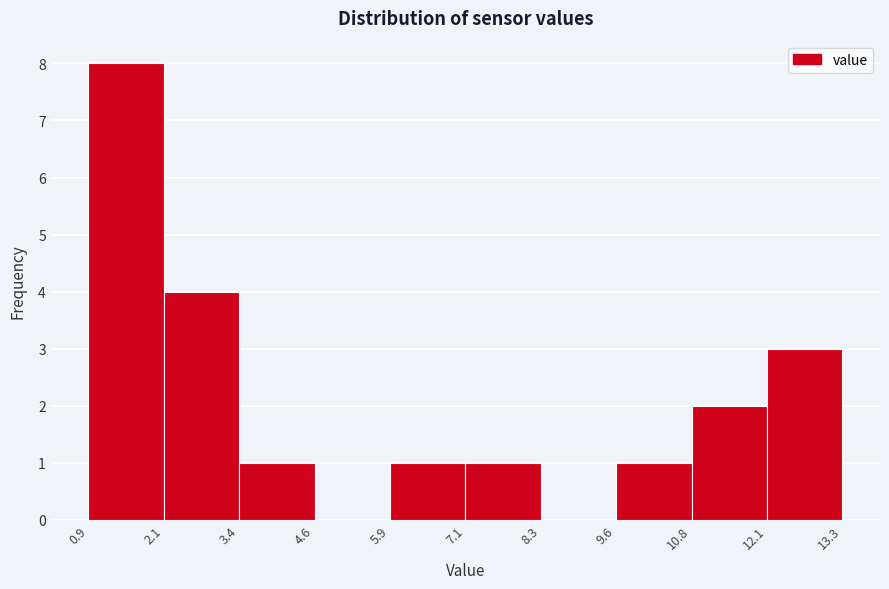

Reading left to right, transcribe this chart: for each bar, give the range it covers on the x-axis and its height. The values are not printed on the chart, so give them approximately, as read against the axis.

0.9 to 2.1: 8
2.1 to 3.4: 4
3.4 to 4.6: 1
4.6 to 5.9: 0
5.9 to 7.1: 1
7.1 to 8.3: 1
8.3 to 9.6: 0
9.6 to 10.8: 1
10.8 to 12.1: 2
12.1 to 13.3: 3